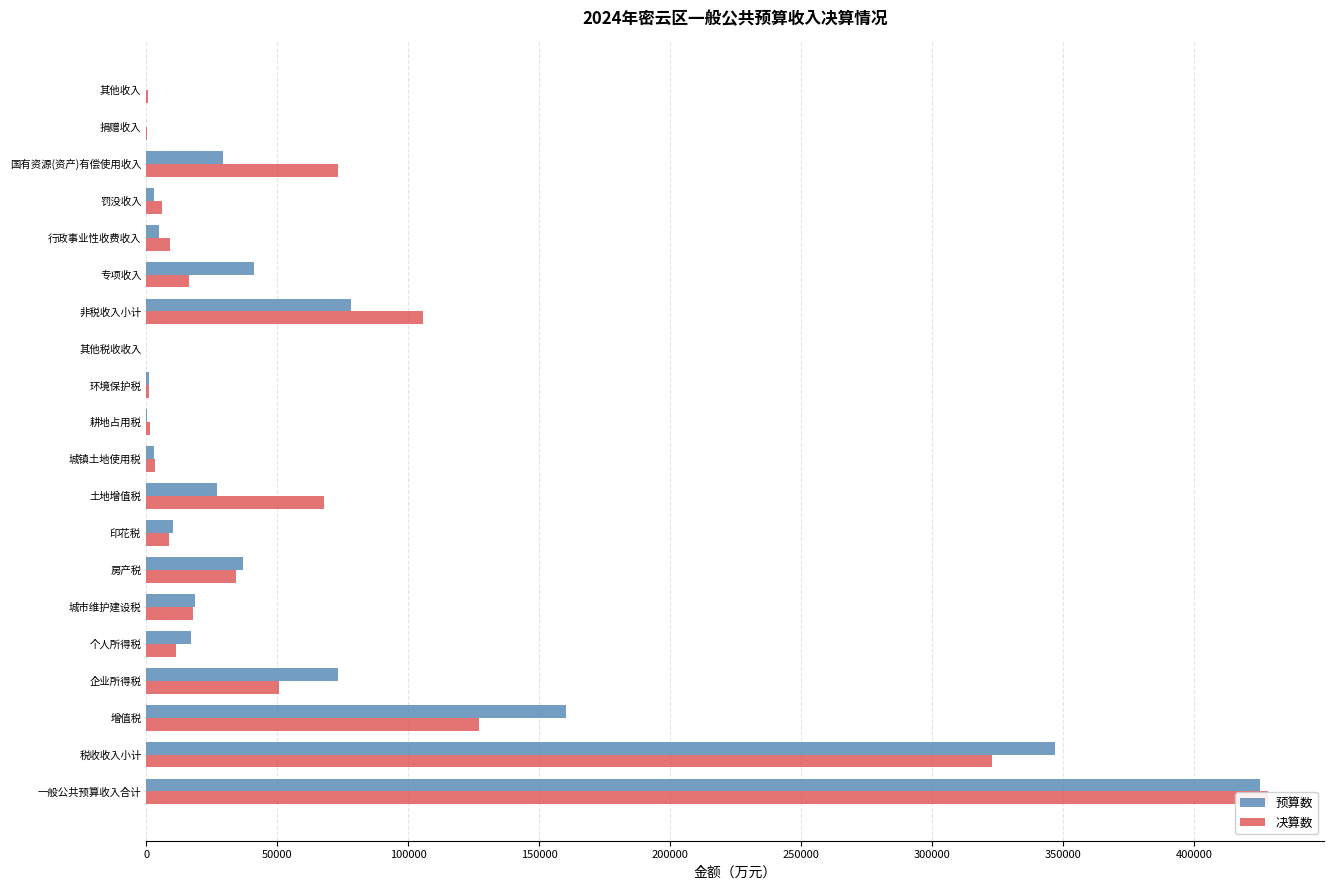

Reading left to right, list all the values displayed in this chart.

预算数: 425000	347000	160000	73000	17000	18500	37000	10000	27000	3000	300	1170	30	78000	41000	4800	2860	29340	0	0
决算数: 428133	322636	126990	50722	11262	17638	34098	8782	67736	3189	1320	893	6	105497	16354	9065	6140	73142	177	619